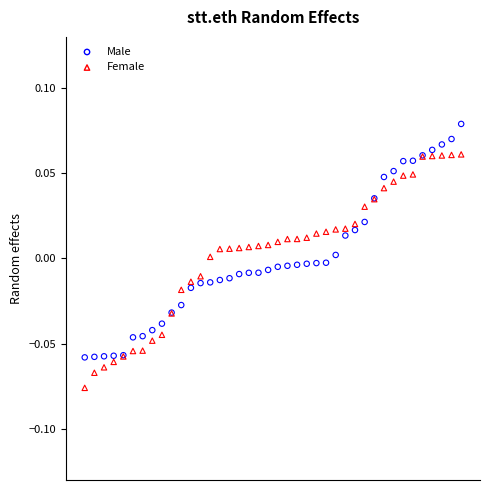

Which series contains the lowest Y value?

Female